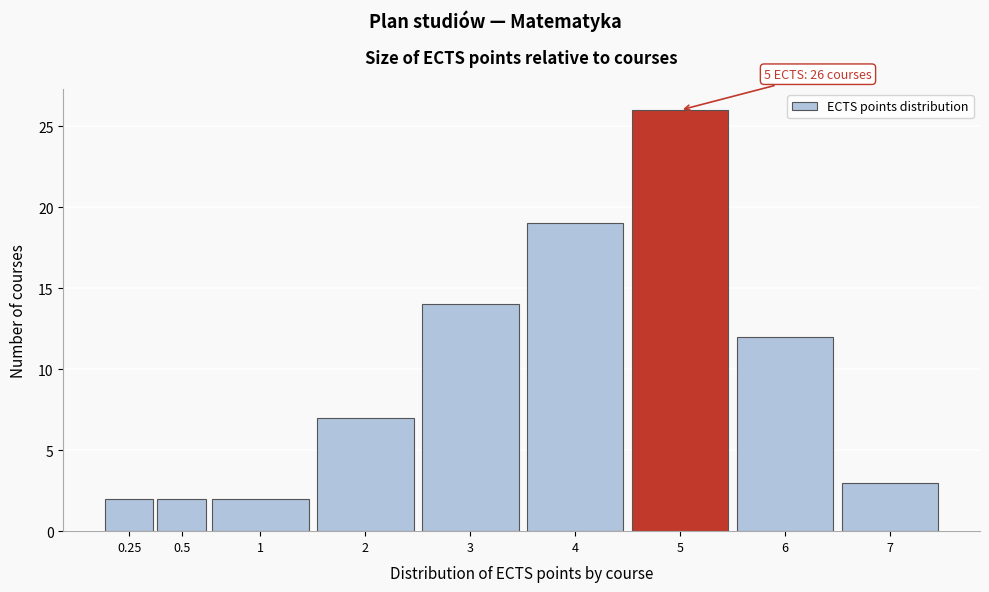

Reading left to right, what are all the values shown in this chart?

2	2	2	7	14	19	26	12	3